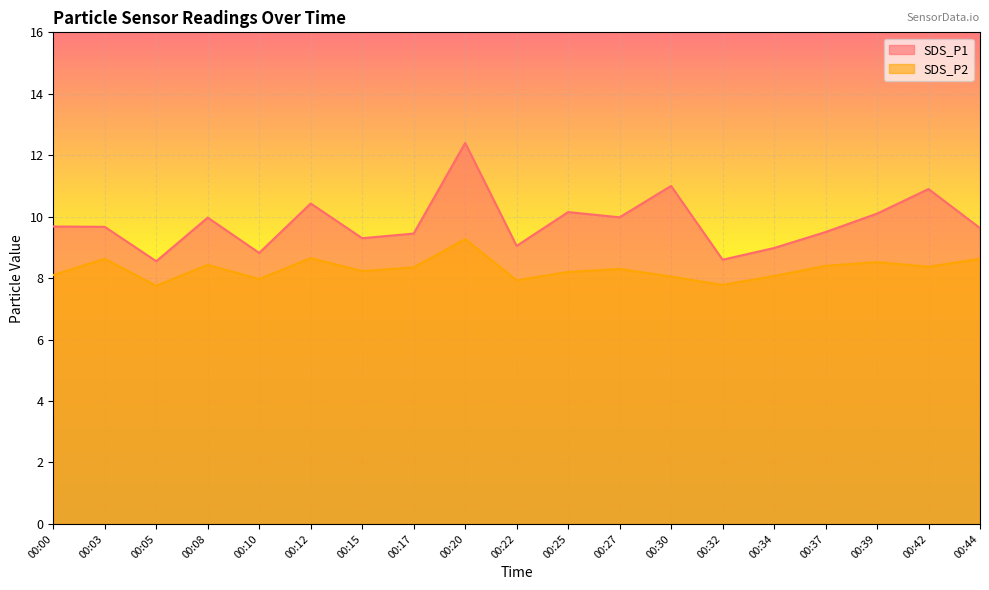

Rank the series at 00:17 from lowest to highest value.

SDS_P2, SDS_P1